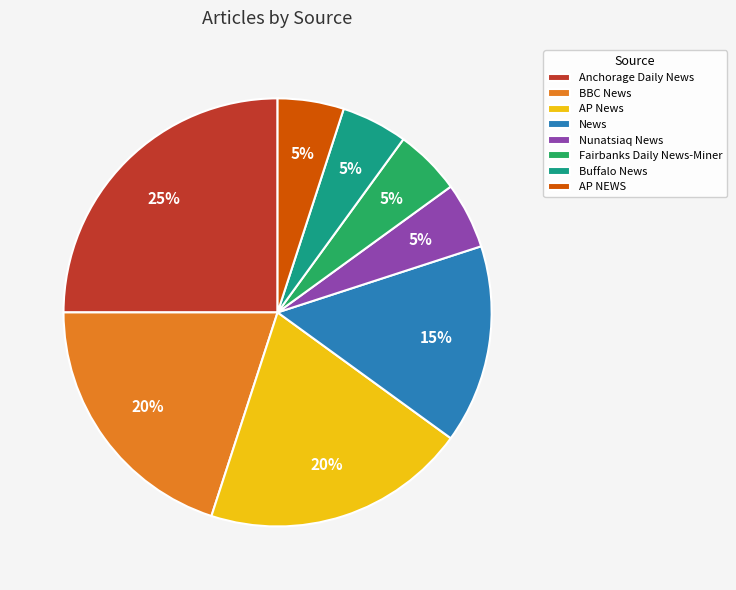

Combined, do AP NEWS and Buffalo News account for over 50%?

No